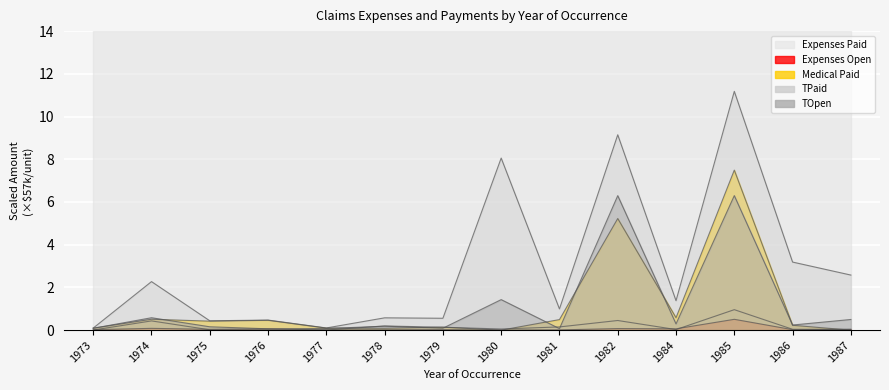

What is the value of the Medical Paid point at the 10th from the left?

5.2